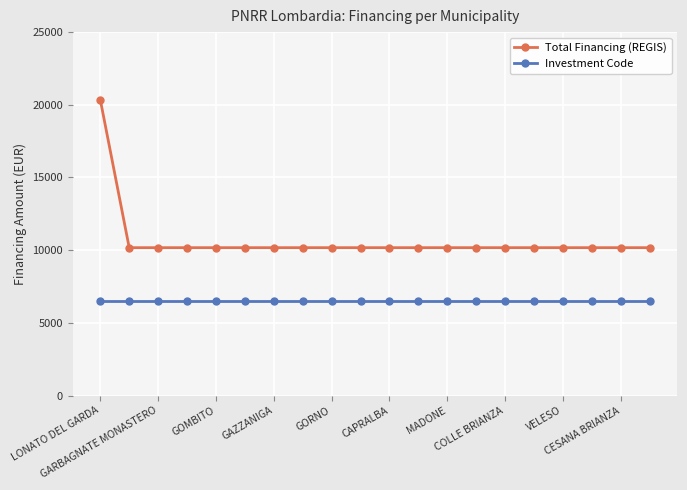

List the series in order of their peak value, highest first.

Total Financing (REGIS), Investment Code